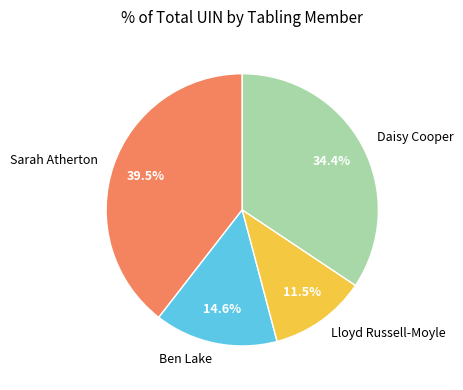

The Daisy Cooper slice represents 34% of the pie. True or false?

True